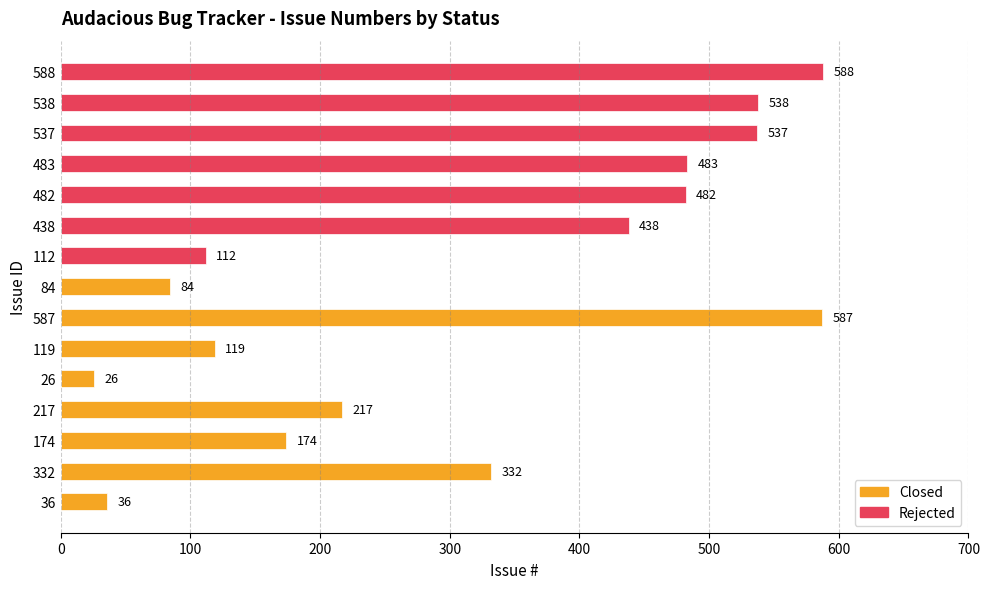

What is the greatest value displayed?

588